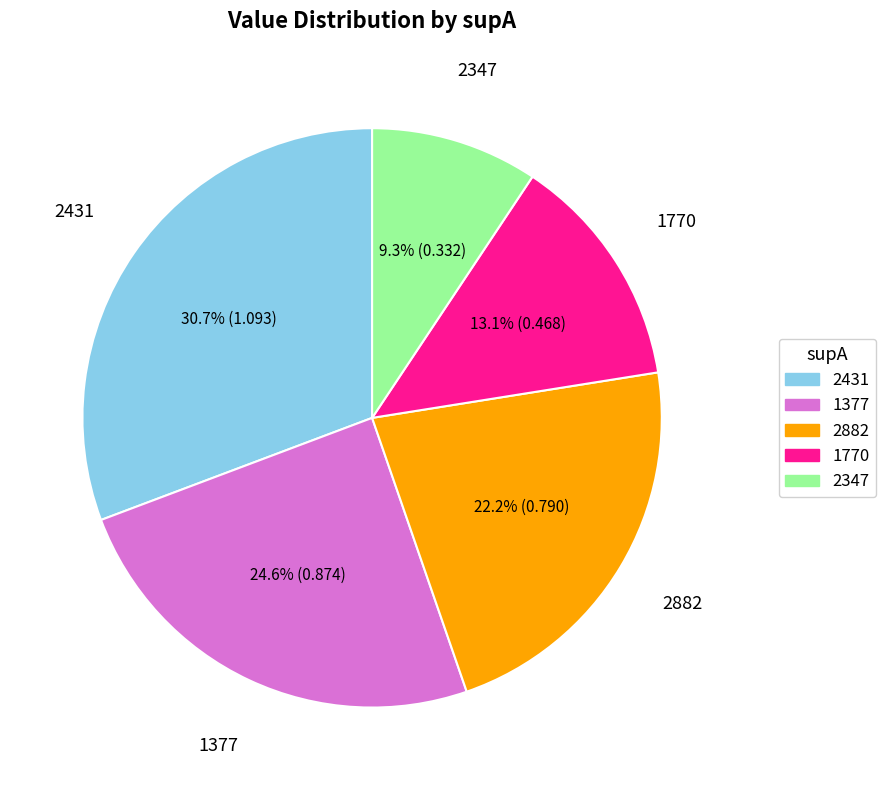

How many slices are in this pie chart?

5